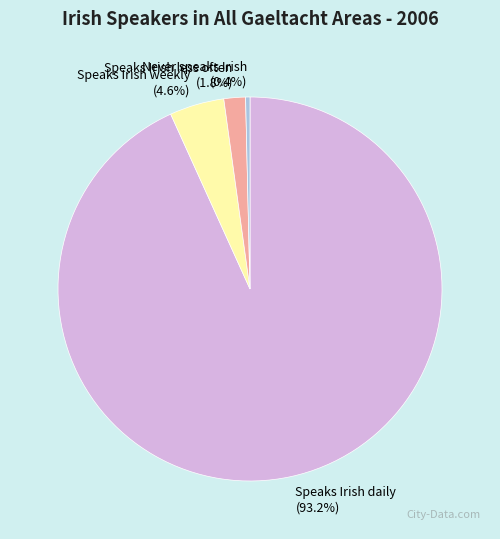

What is the total percentage of Never speaks Irish (0.4%) and Speaks Irish daily (93.2%)?

93.6%